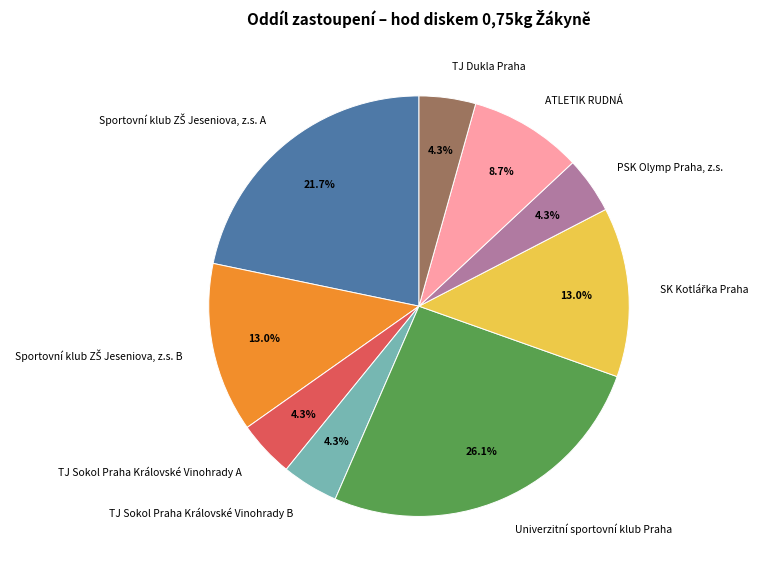

Which category has the biggest portion of the pie?

Univerzitní sportovní klub Praha